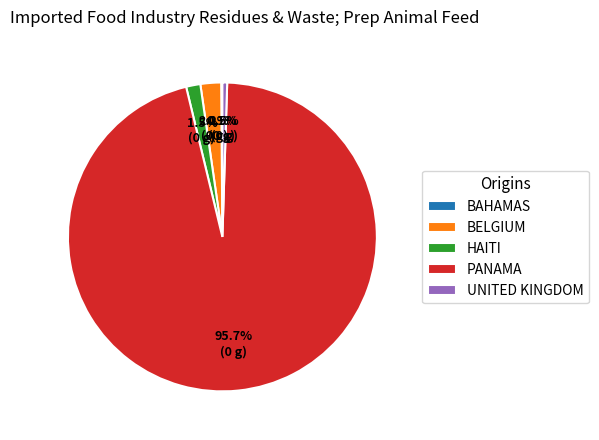

To the nearest percent, what is the average slice percentage?

20%